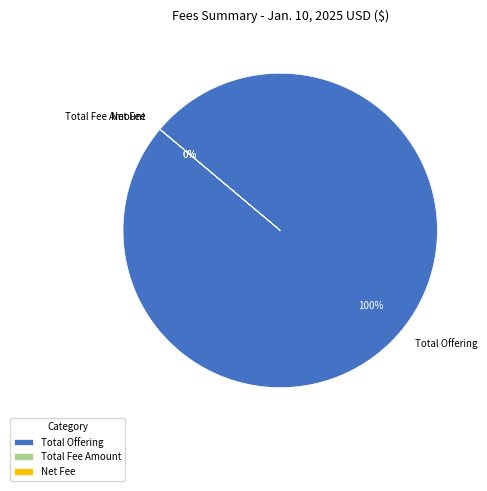

Which slice is the largest?

Total Offering